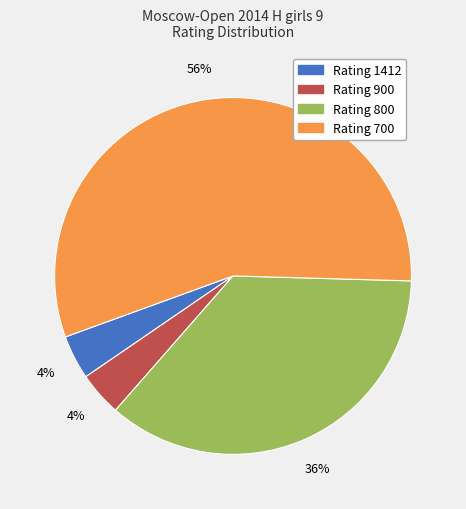

To the nearest percent, what is the difference between the largest and smallest slice percentages?

52%